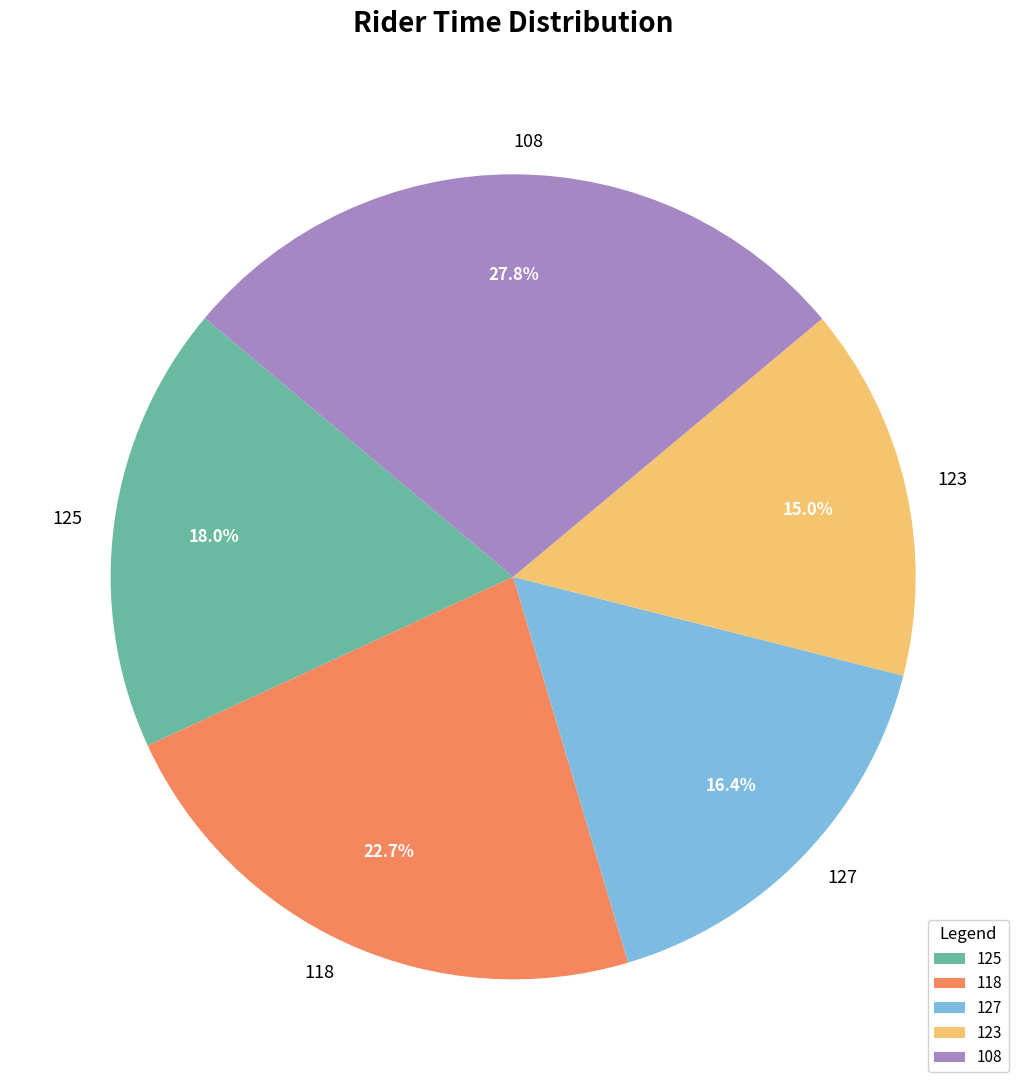

To the nearest percent, what is the combined percentage of 125 and 127?

34%